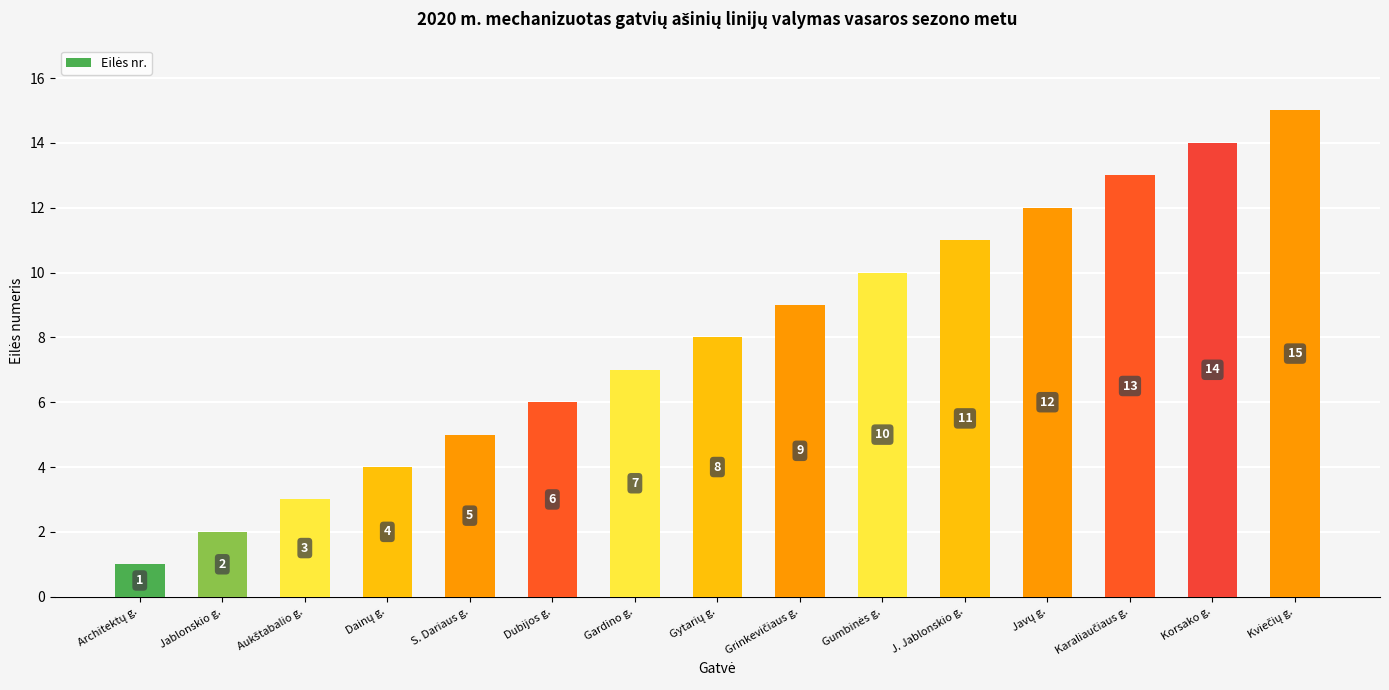

What is the change in value from Jablonskio g. to J. Jablonskio g.?

+9